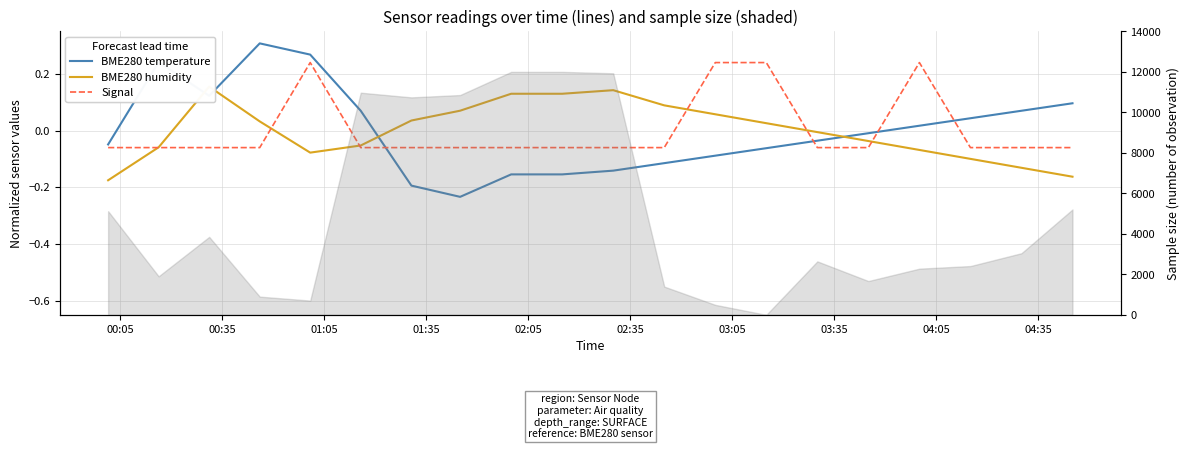

How many interior local valleys does the BME280 humidity series have?

1